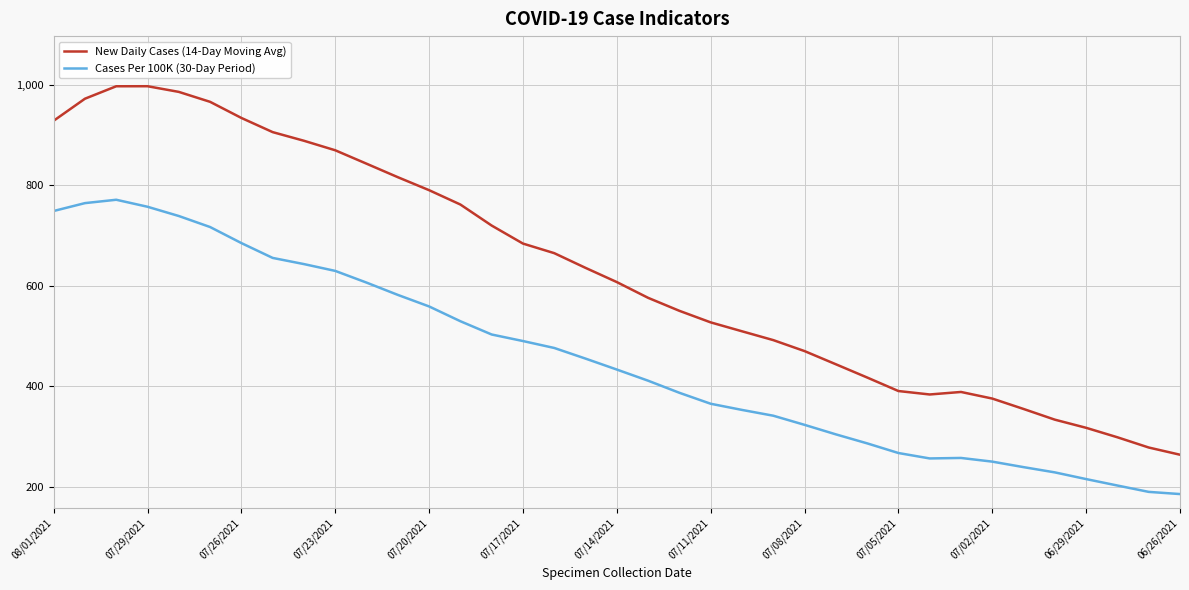

What is the greatest value displayed?

997.5